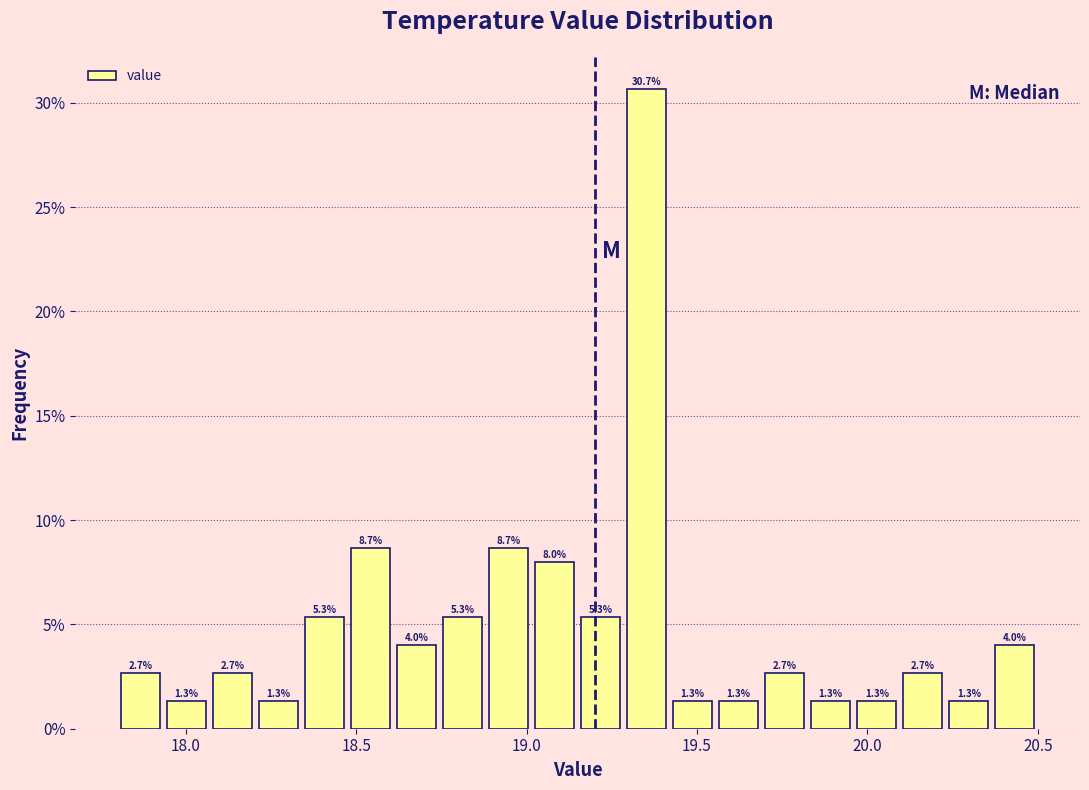

Read against the x-axis, roughly where is the centre of the tallest bar?

19.35